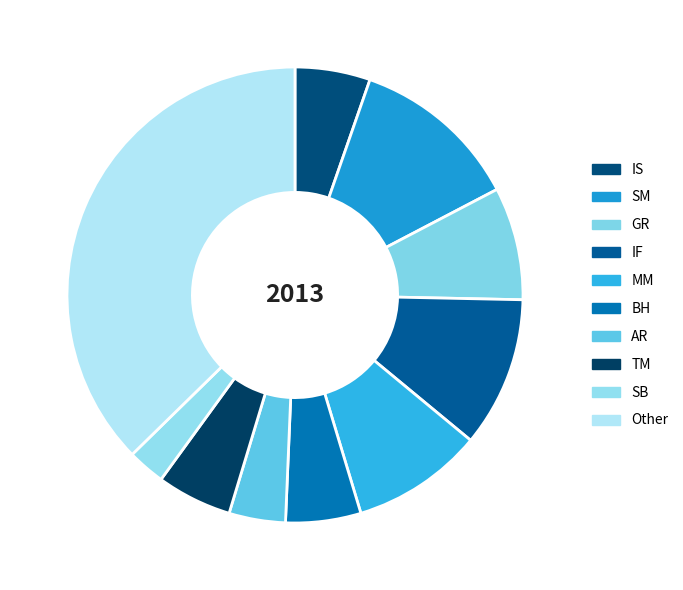

What is the ratio of the value at IS to the value at SM?

0.4